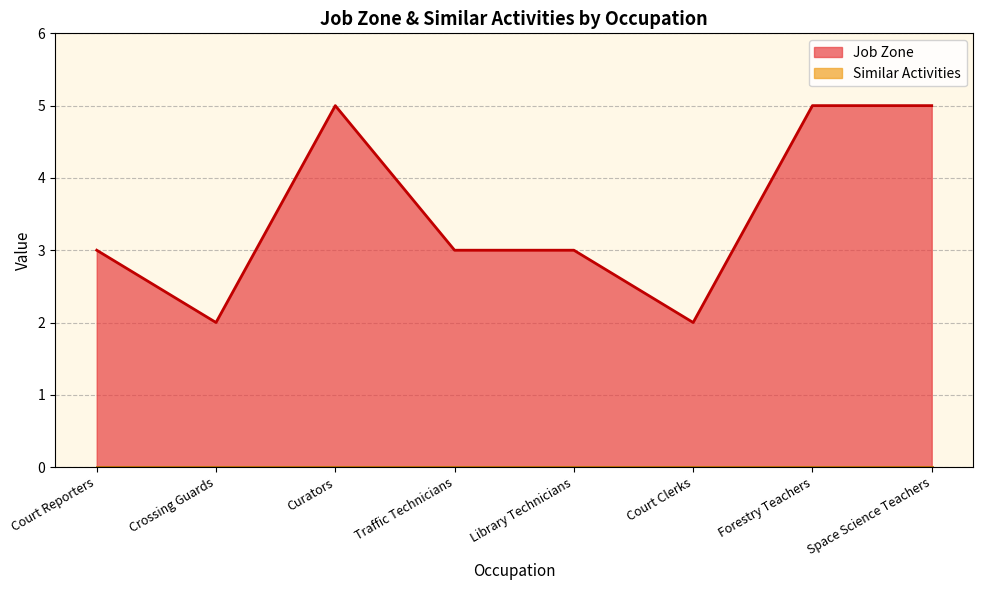

The value at Traffic Technicians is 3. True or false?

True